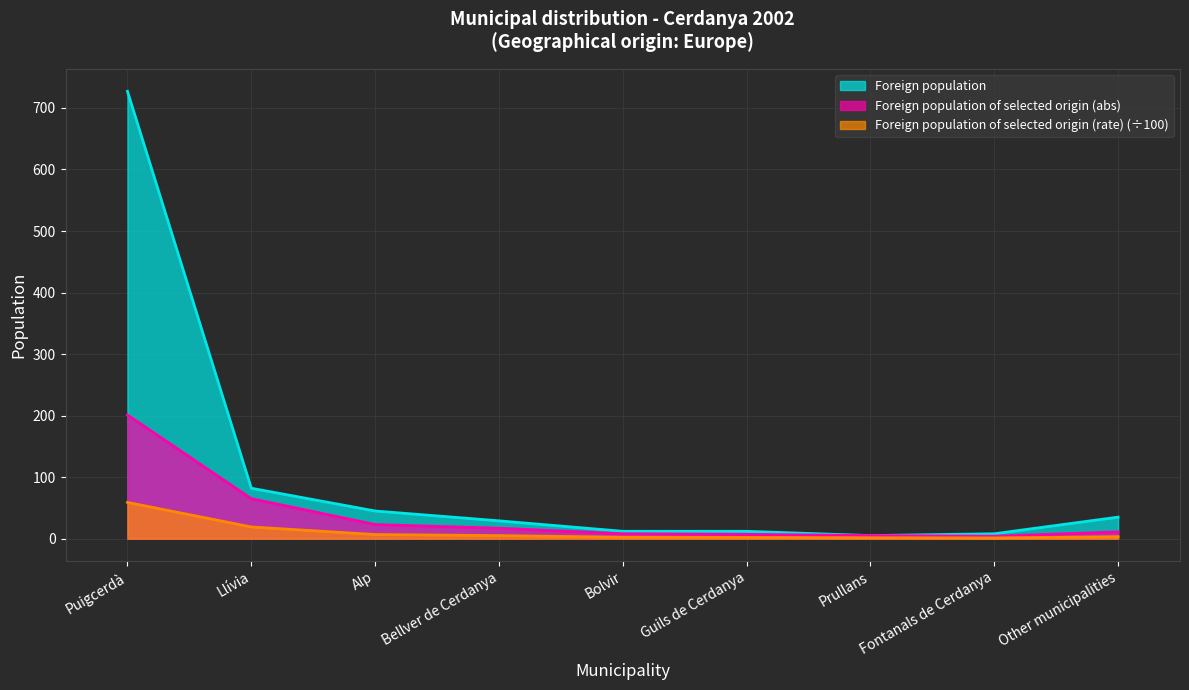

Which series changed the most between Guils de Cerdanya and Prullans?

Foreign population